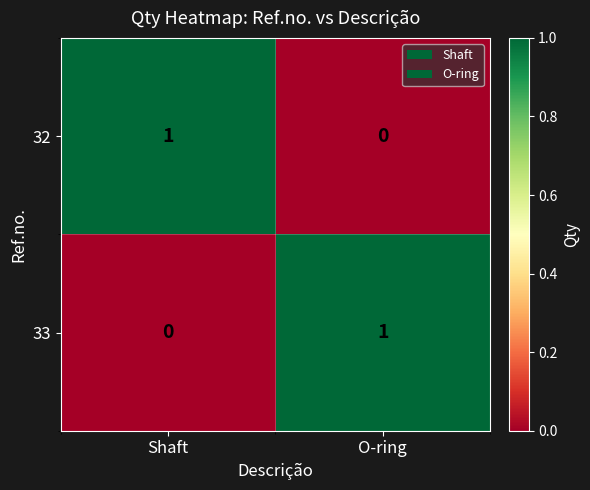

Rank the categories by 32 value from highest to lowest.

Shaft, O-ring